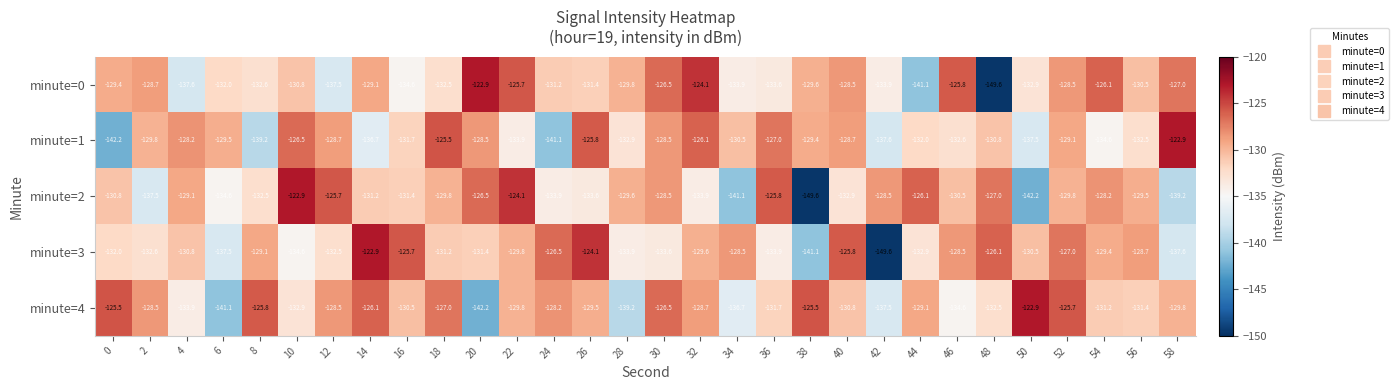

At which category is the sum across all series the highest?

52